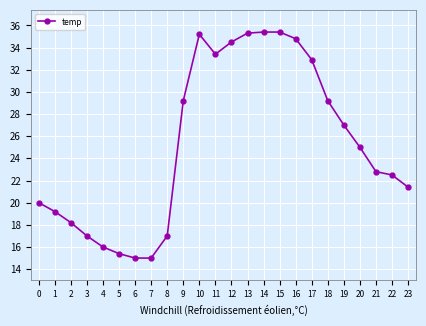

How many lines are shown in the chart?

1